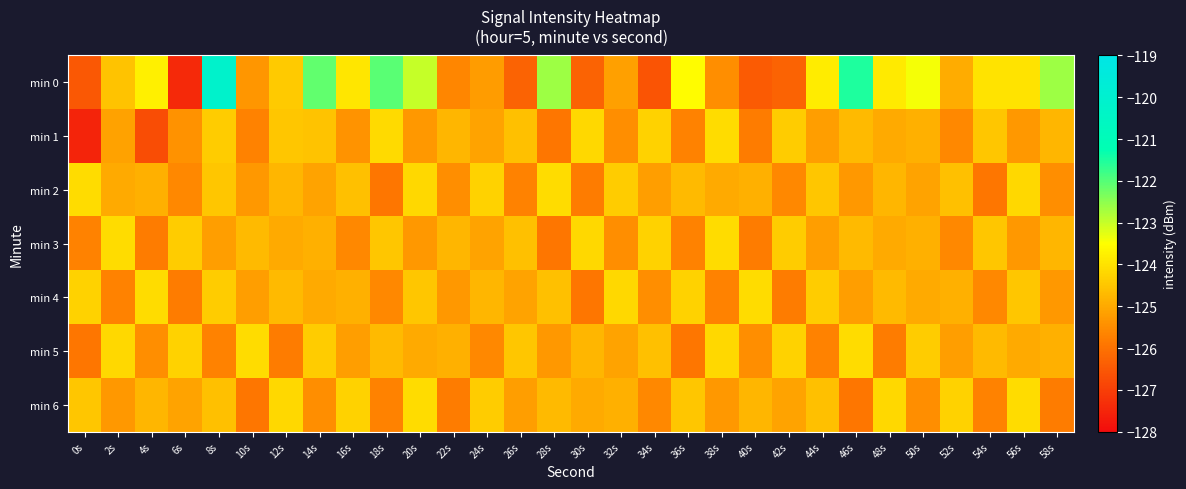

At which category does the chart reach its peak across all series?

8s